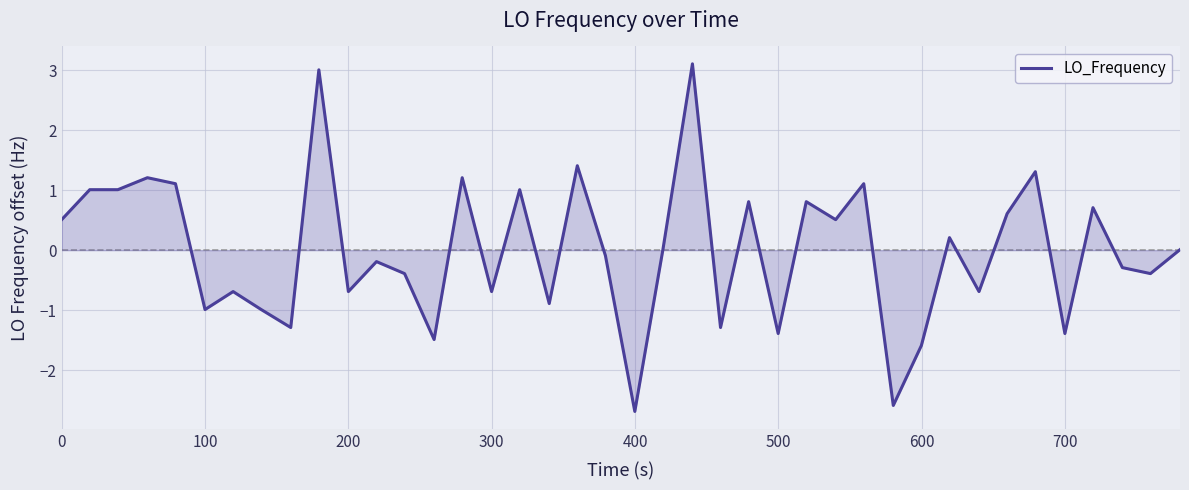

How many categories are shown in the chart?

40